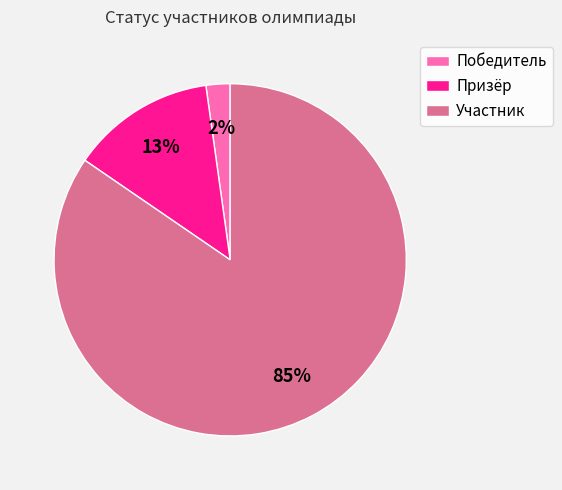

Which slice is the largest?

Участник